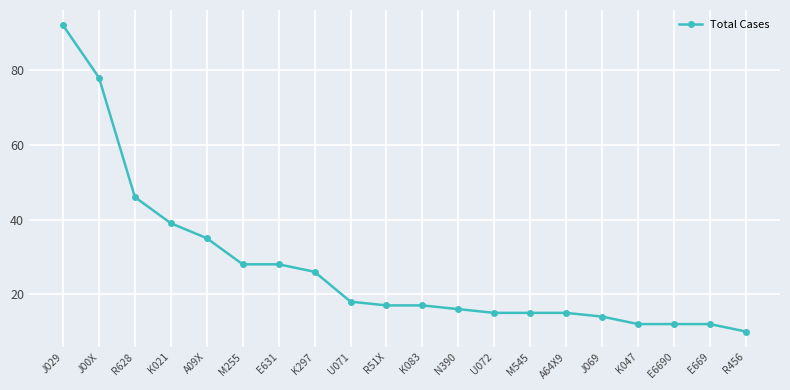

At which label is the value closest to 51?

R628